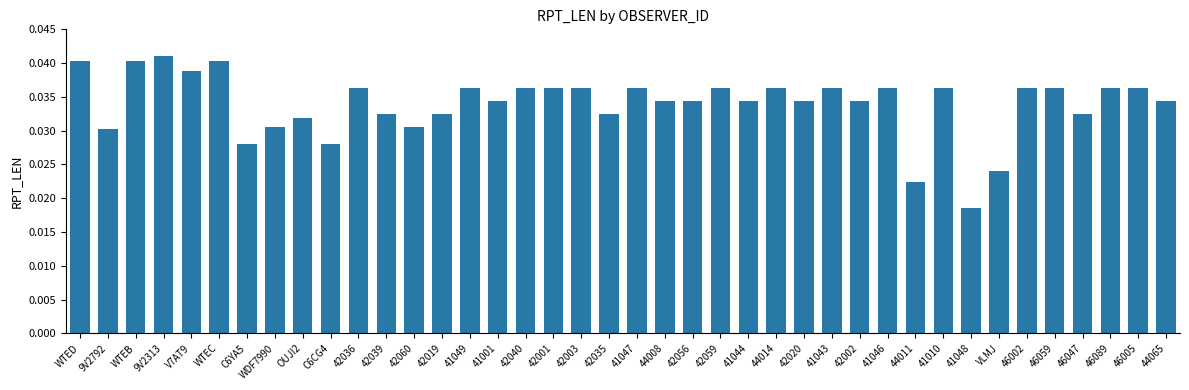

Are the bars horizontal?

No